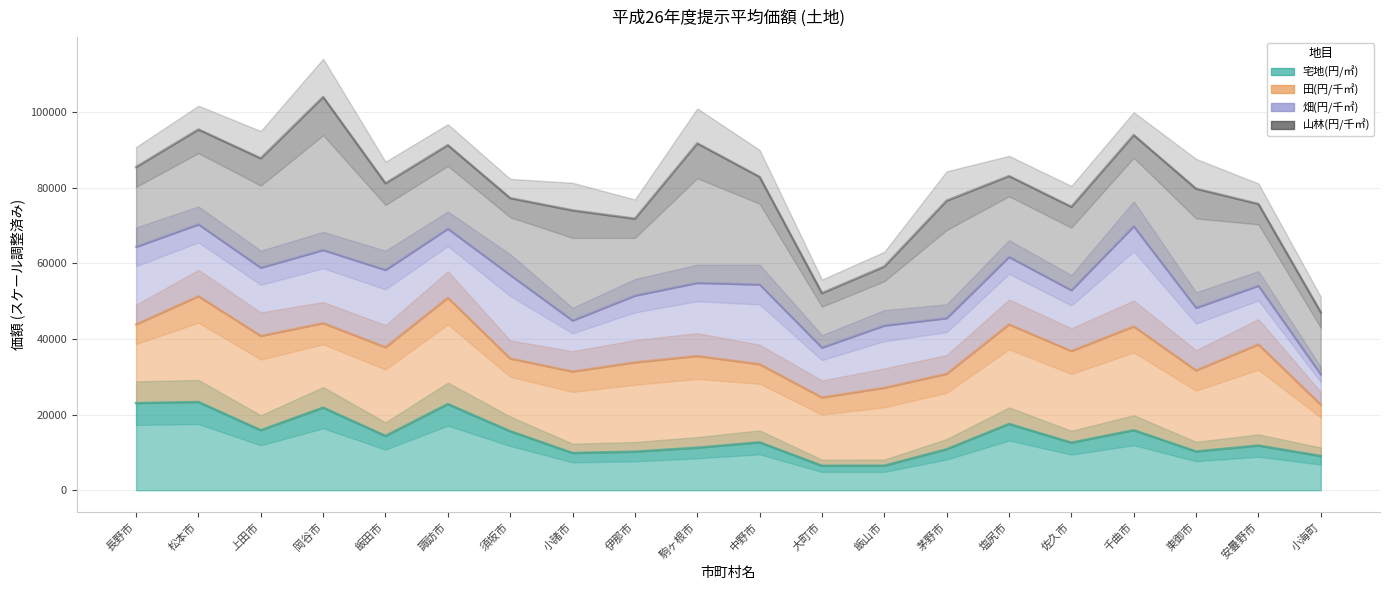

What is the total value across all series at 駒ヶ根市?

193226.1